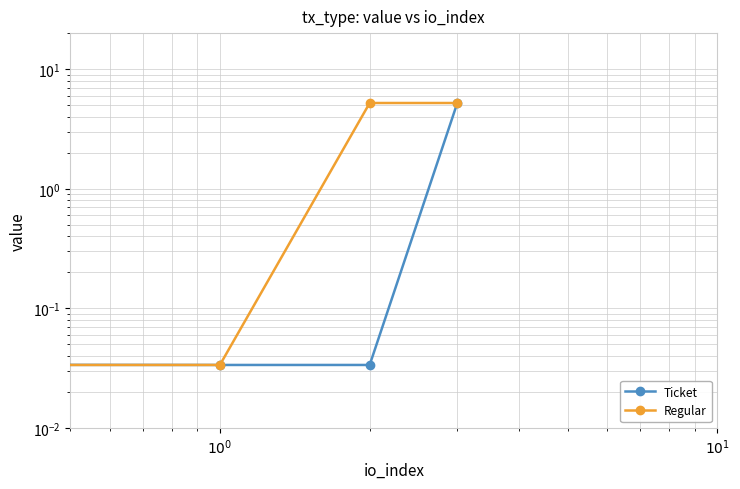

True or false: Ticket and Regular intersect in this chart.

False